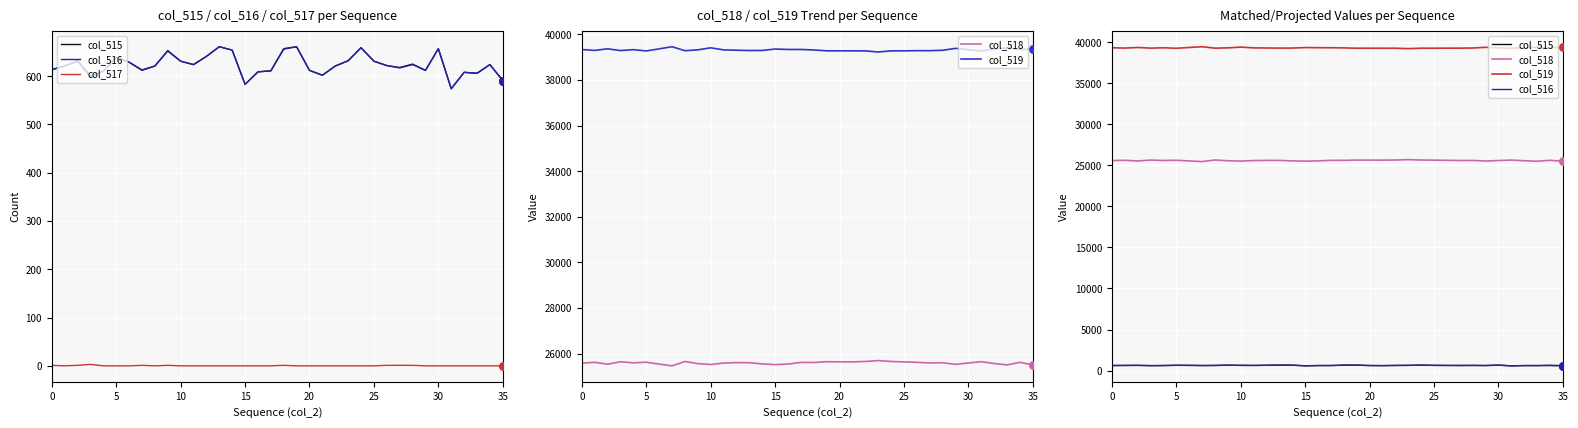

At which category is the sum across all series the highest?

24